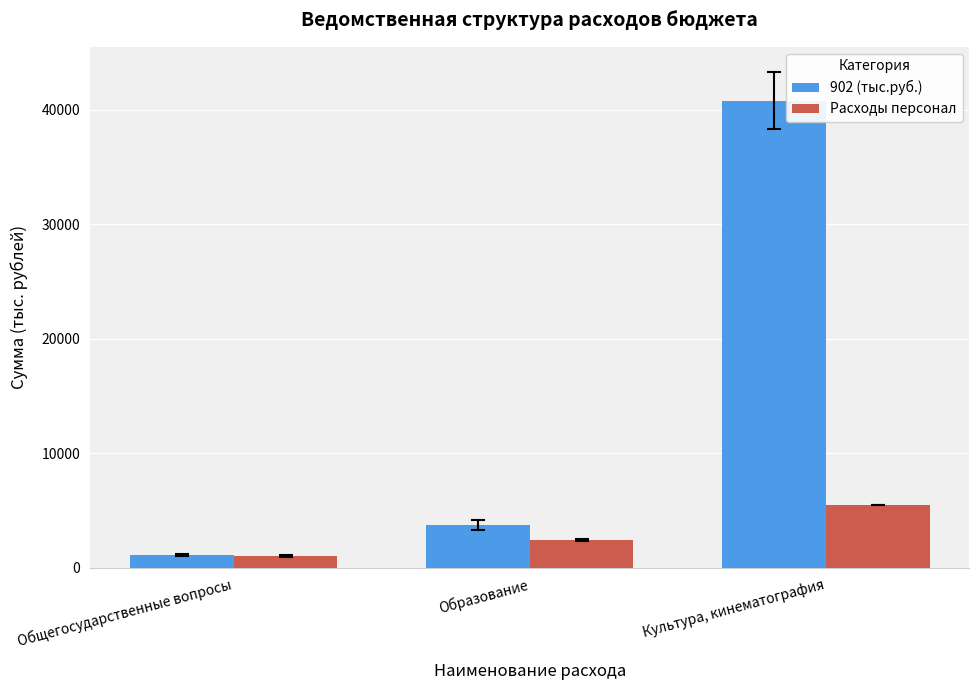

What are all the series names shown in the legend?

902 (тыс.руб.), Расходы персонал